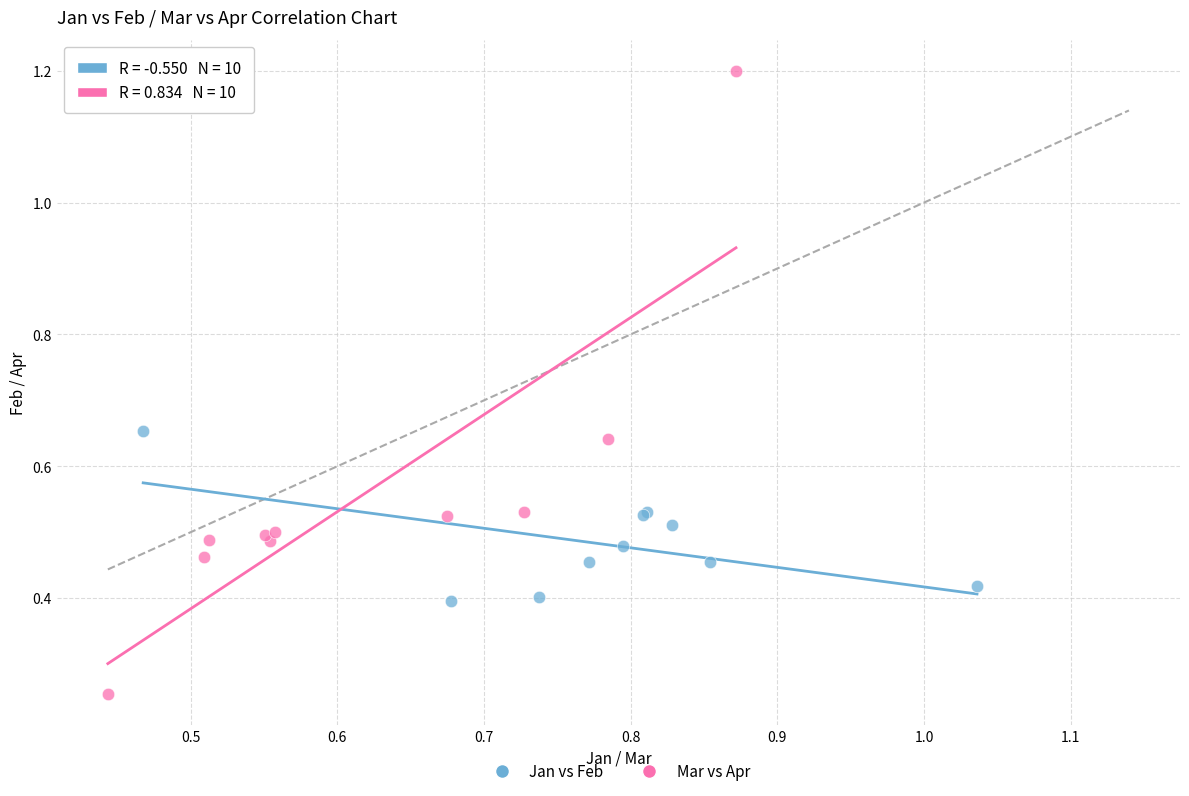

What are all the series names shown in the legend?

Jan vs Feb, Mar vs Apr